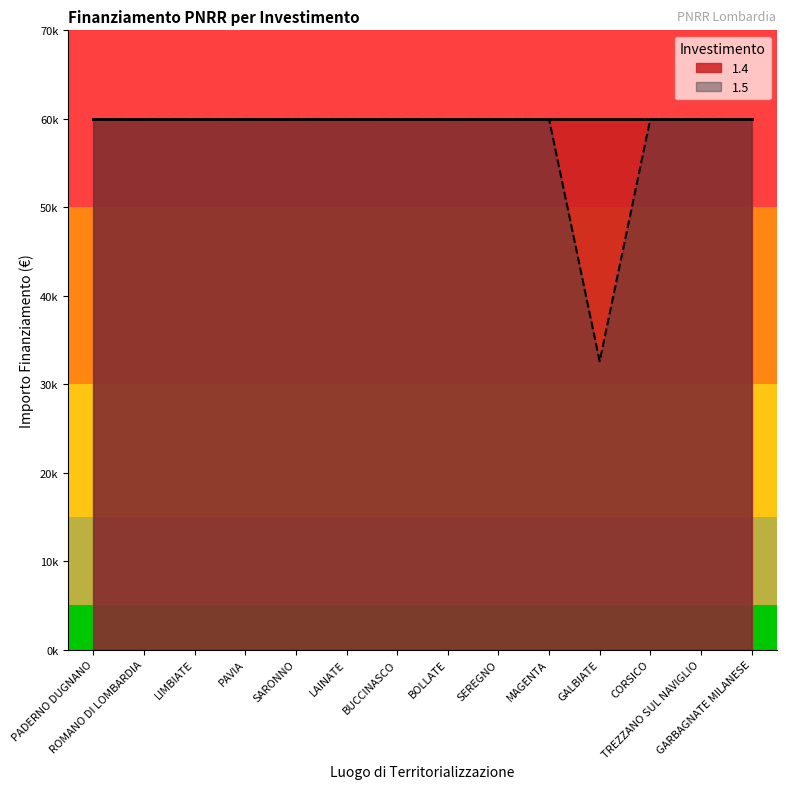

The chart shows a value of 12946 at ROMANO DI LOMBARDIA. True or false?

False